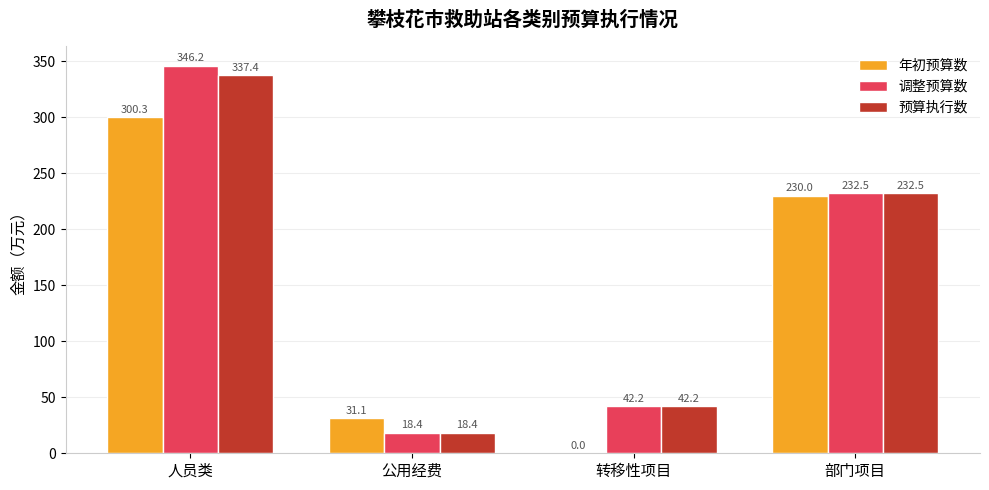

Between 人员类 and 部门项目, which series saw the biggest shift?

调整预算数